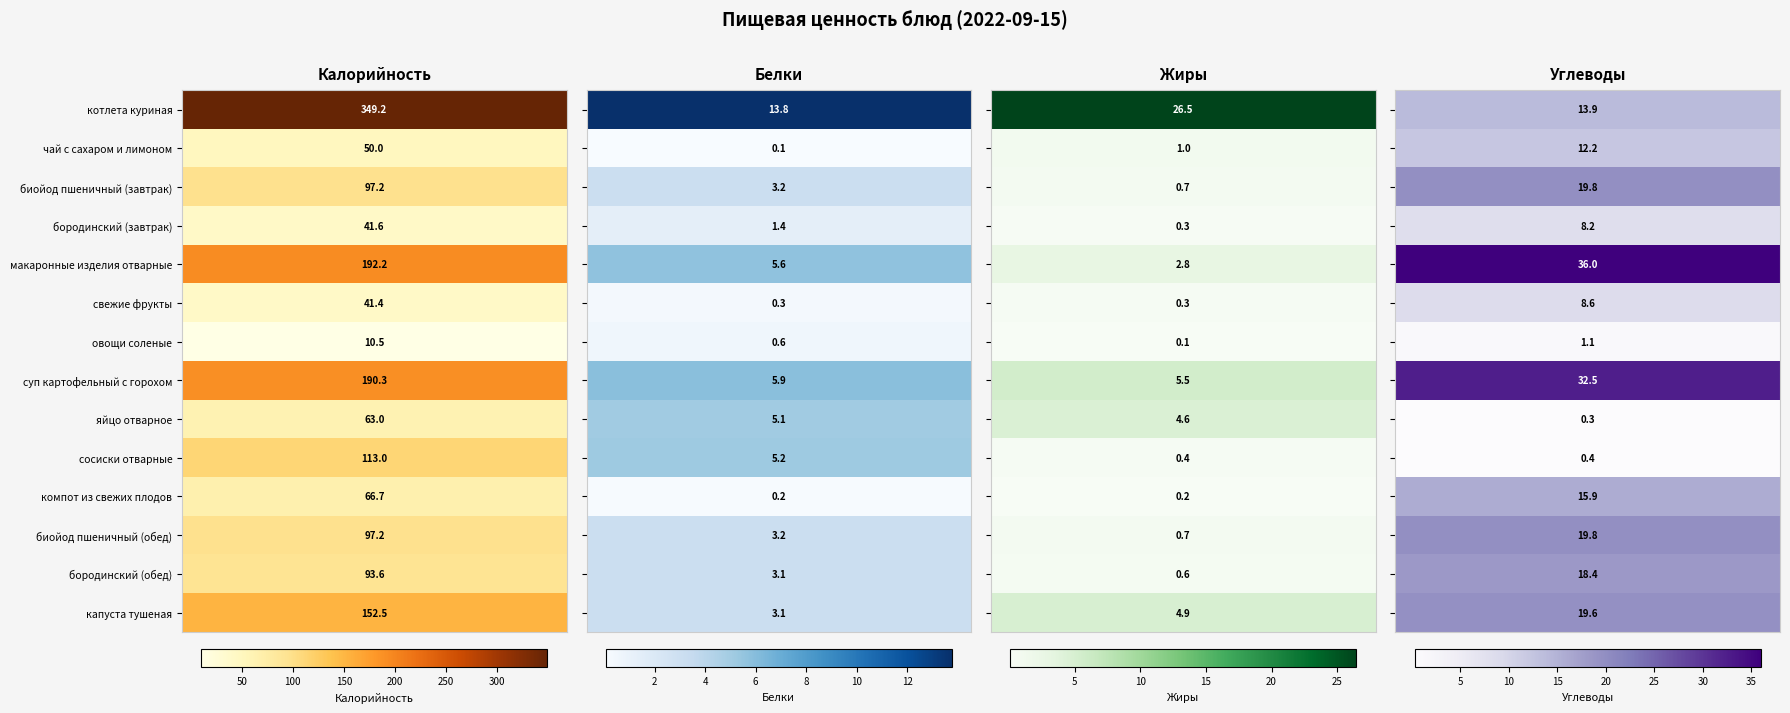

The value of яйцо отварное at 0 is 39.2. True or false?

False